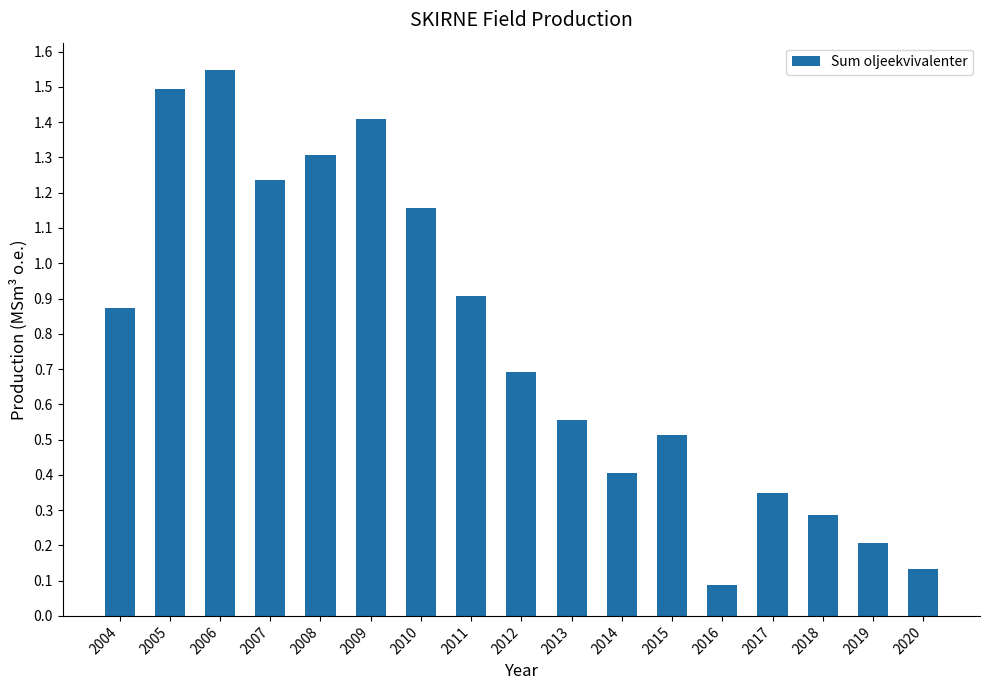

At which category does the chart reach its minimum across all series?

2016